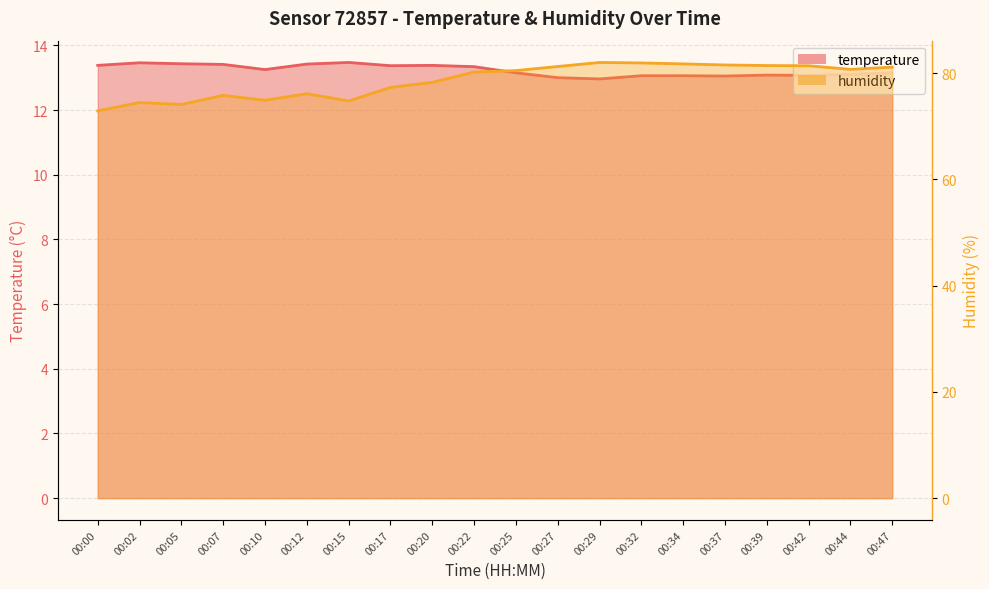

What is the spread (max minus min) of values at 00:27?

68.2